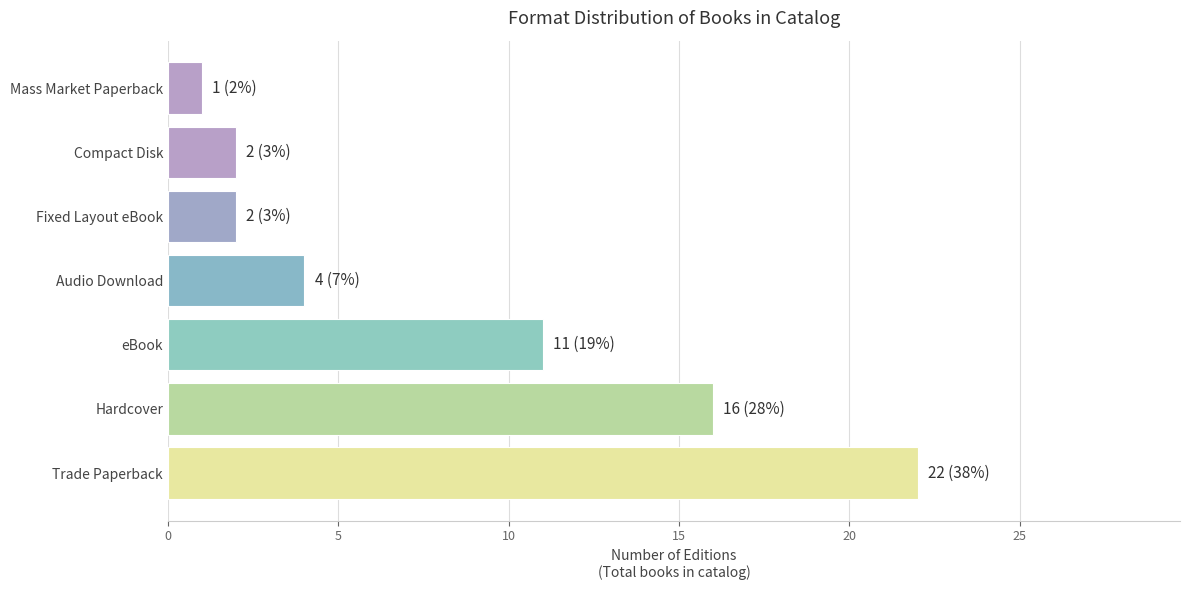

The chart shows a value of 2 at Compact Disk. True or false?

True